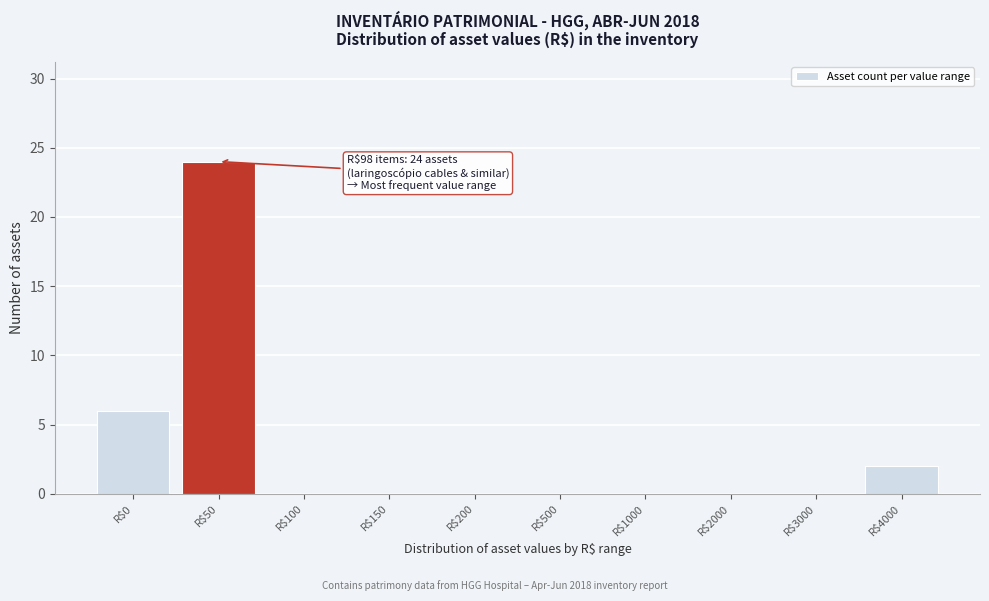

At which label is the value closest to 12?

R$0